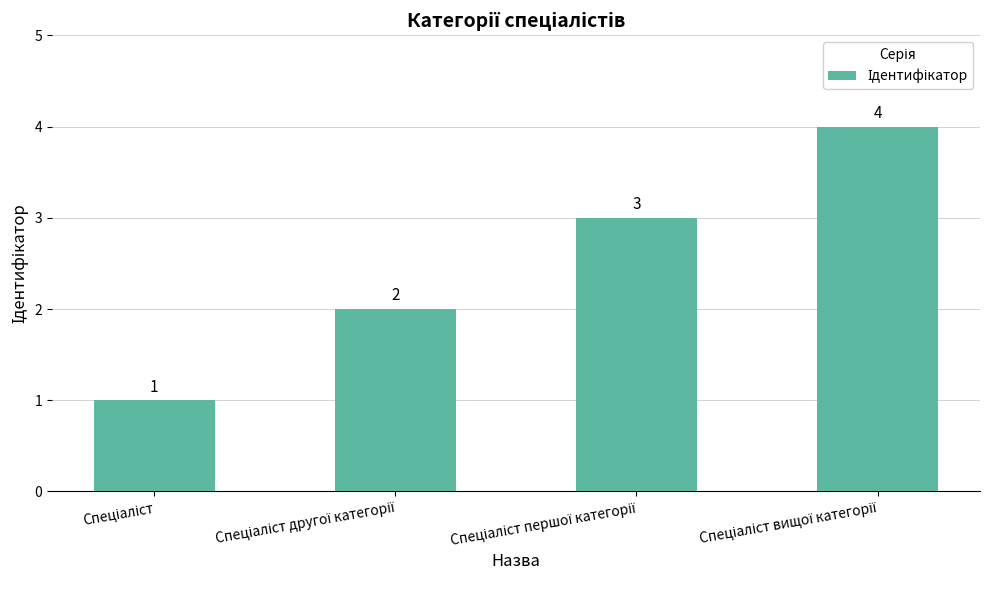

How many values are between 2 and 4?

3